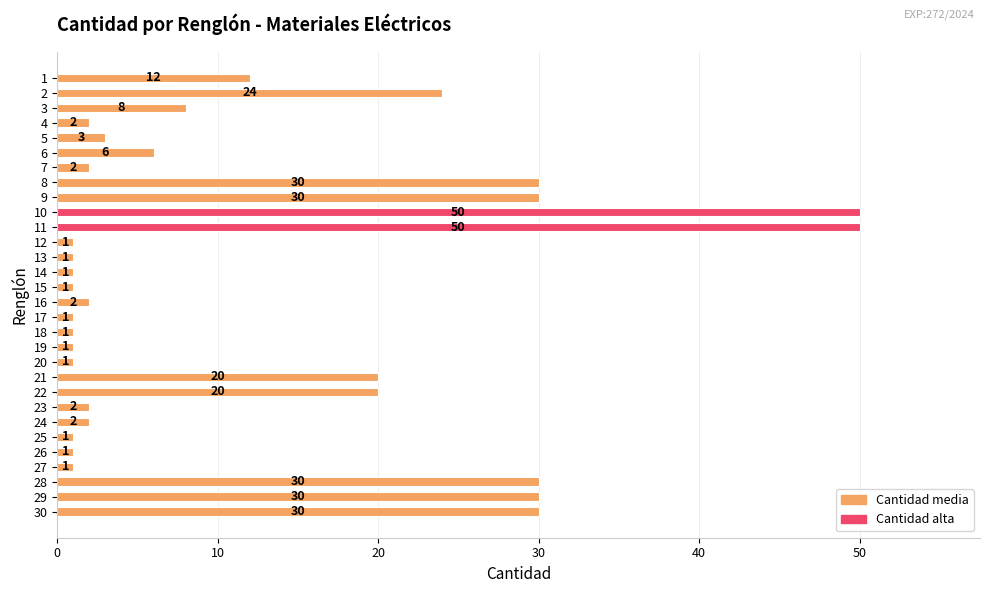

Is it true that the value at 28 is 30?

True